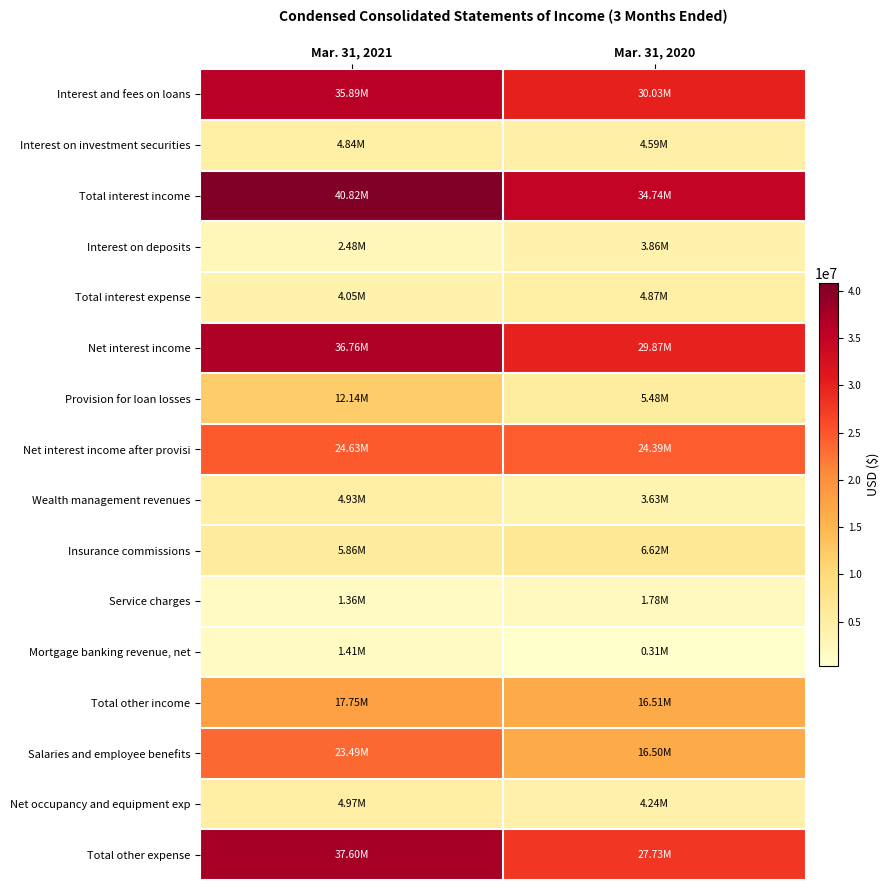

Between Mar. 31, 2020 and Mar. 31, 2021, which is larger?

Mar. 31, 2021